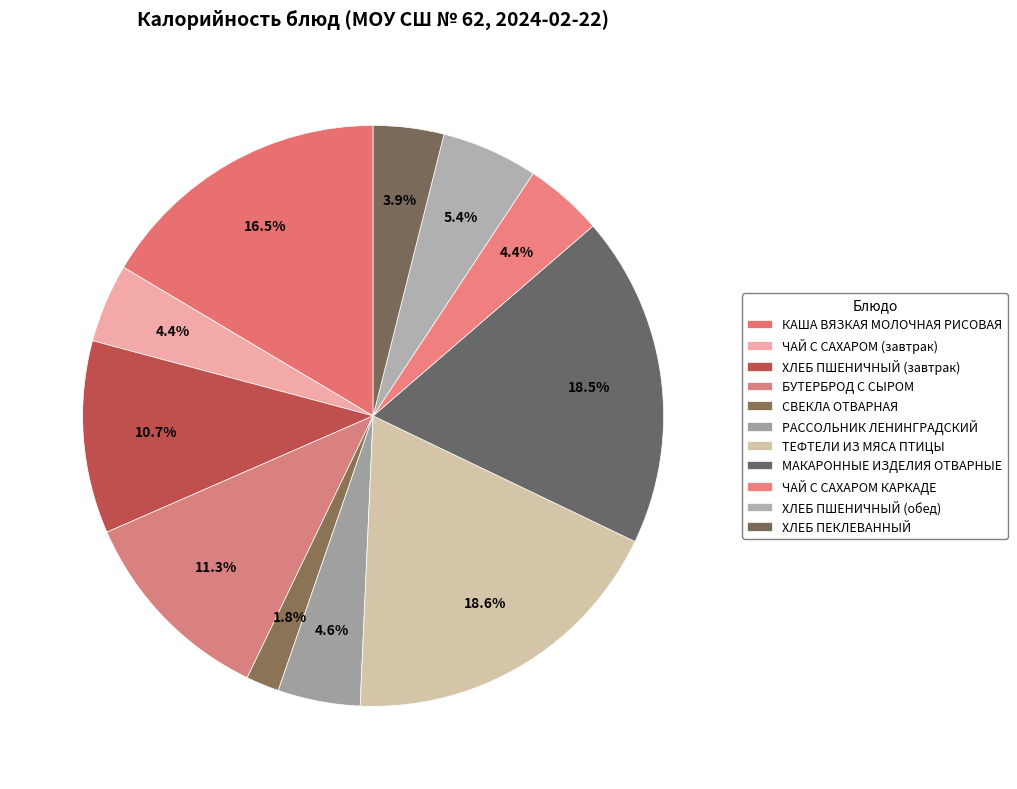

Does any single category account for the majority?

No